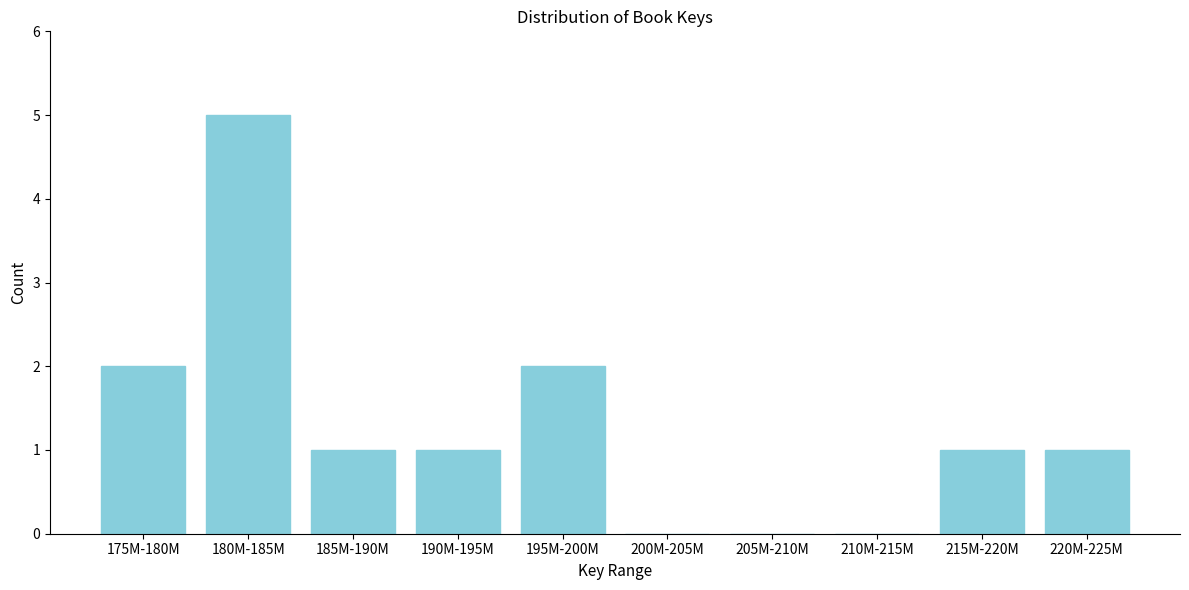

Reading left to right, transcribe all the data shown in this chart.

175M-180M=2	180M-185M=5	185M-190M=1	190M-195M=1	195M-200M=2	200M-205M=0	205M-210M=0	210M-215M=0	215M-220M=1	220M-225M=1